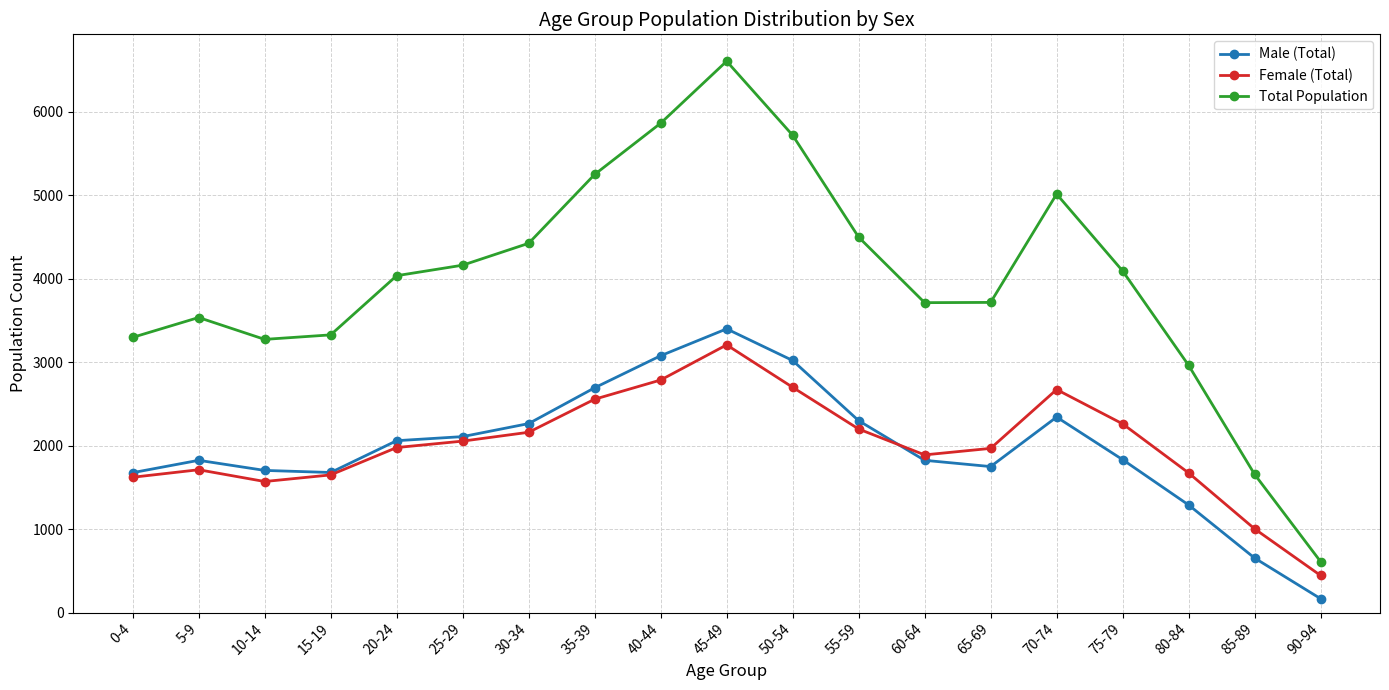

Is this an area chart (filled region under the line)?

No